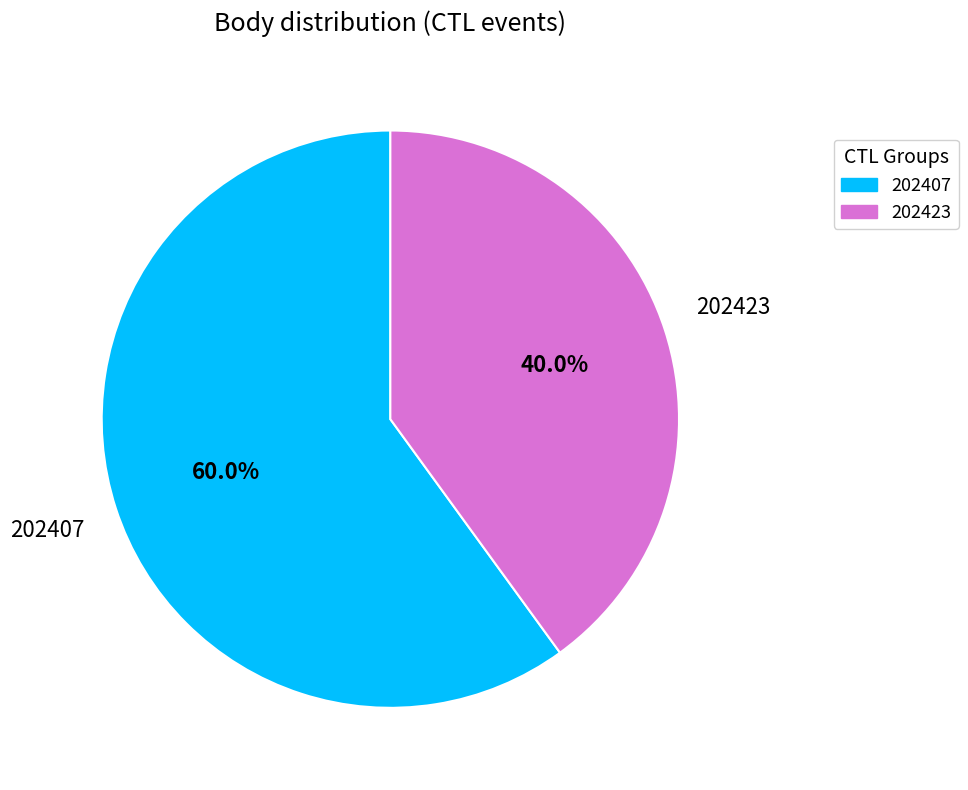

Which has a higher value, 202407 or 202423?

202407